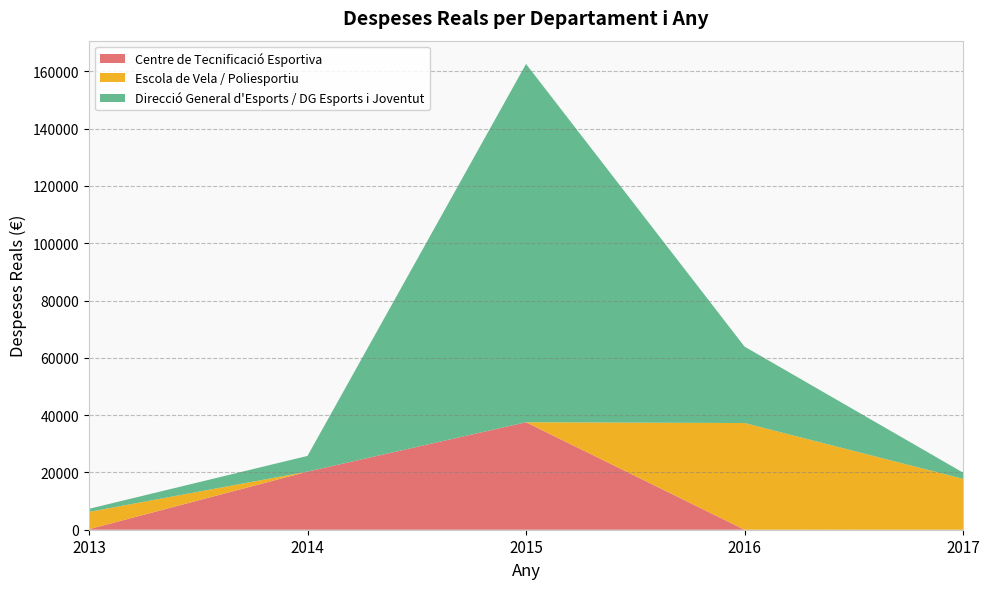

Reading left to right, transcribe all the data shown in this chart.

Centre de Tecnificació Esportiva: 181.5	20290.7	37519.1	0.0	0.0
Escola de Vela / Poliesportiu: 6041.6	0.0	0.0	37239.9	17762.0
Direcció General d'Esports / DG Esports i Joventut: 1077.4	5474.5	125052.2	26670.8	2167.7